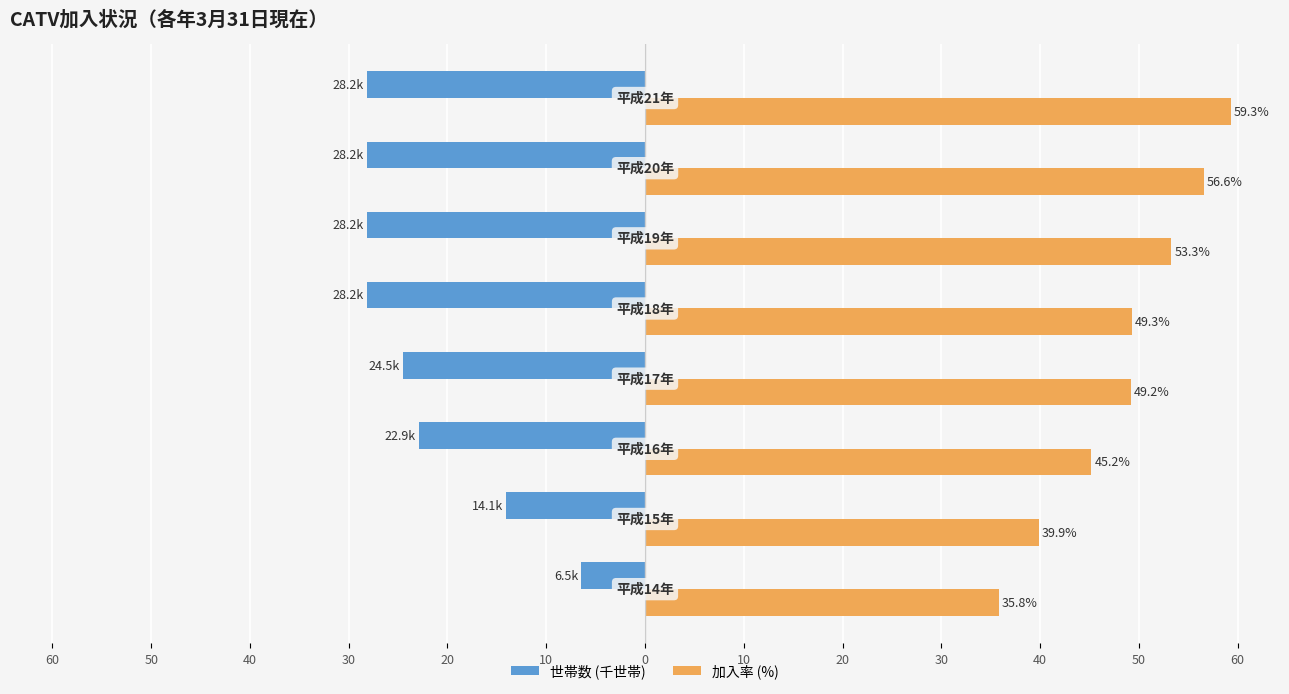

Count the number of categories in the chart.

8